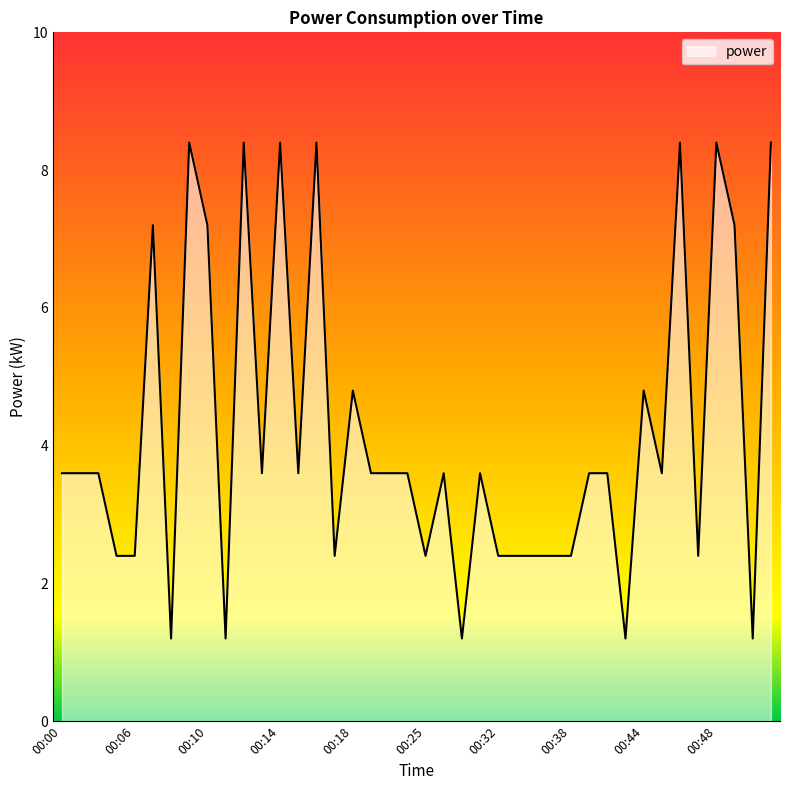

What is the maximum value shown in the chart?

8.4